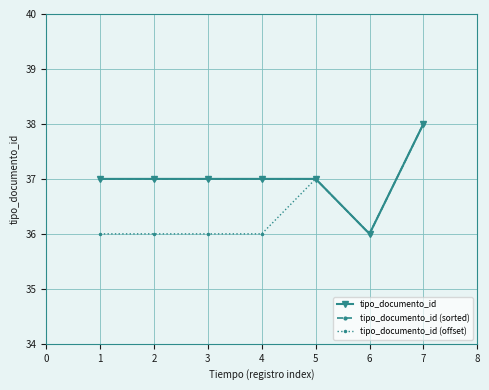

What is the greatest value displayed?

38